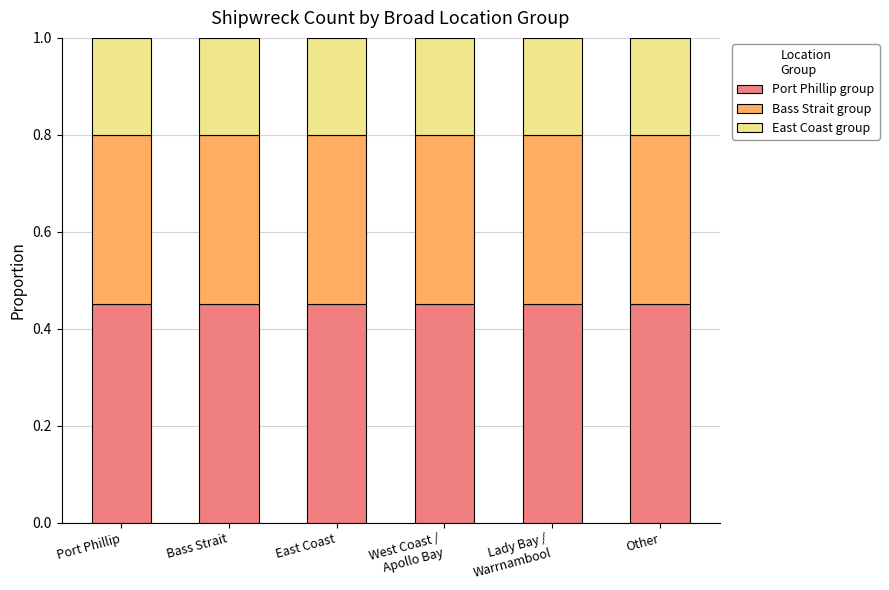

How many bars are there in total?

6